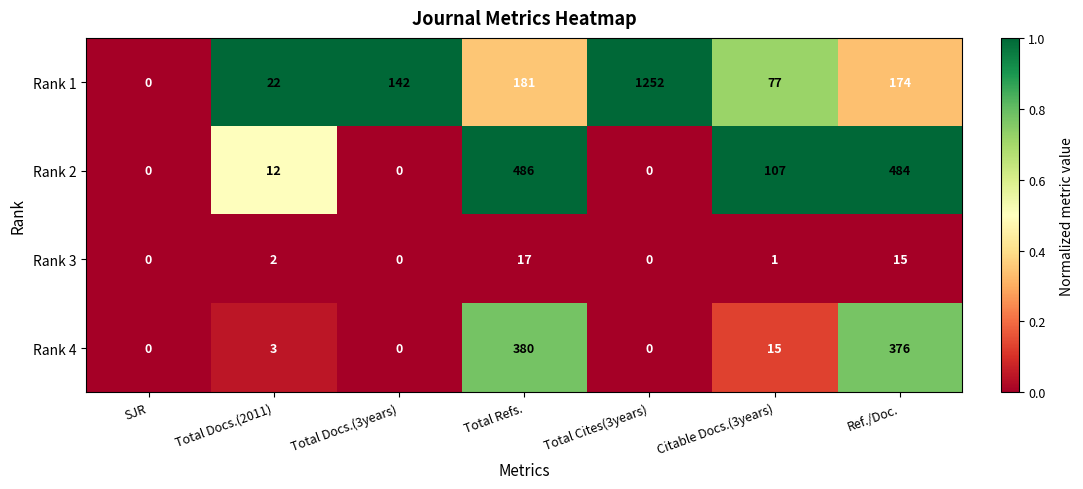

Read the Rank 3 value at Total Refs., to the nearest 5.

15